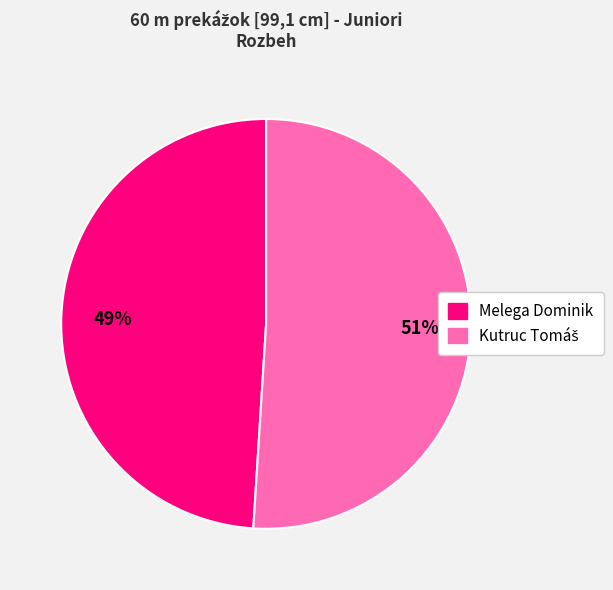

How many slices are in this pie chart?

2